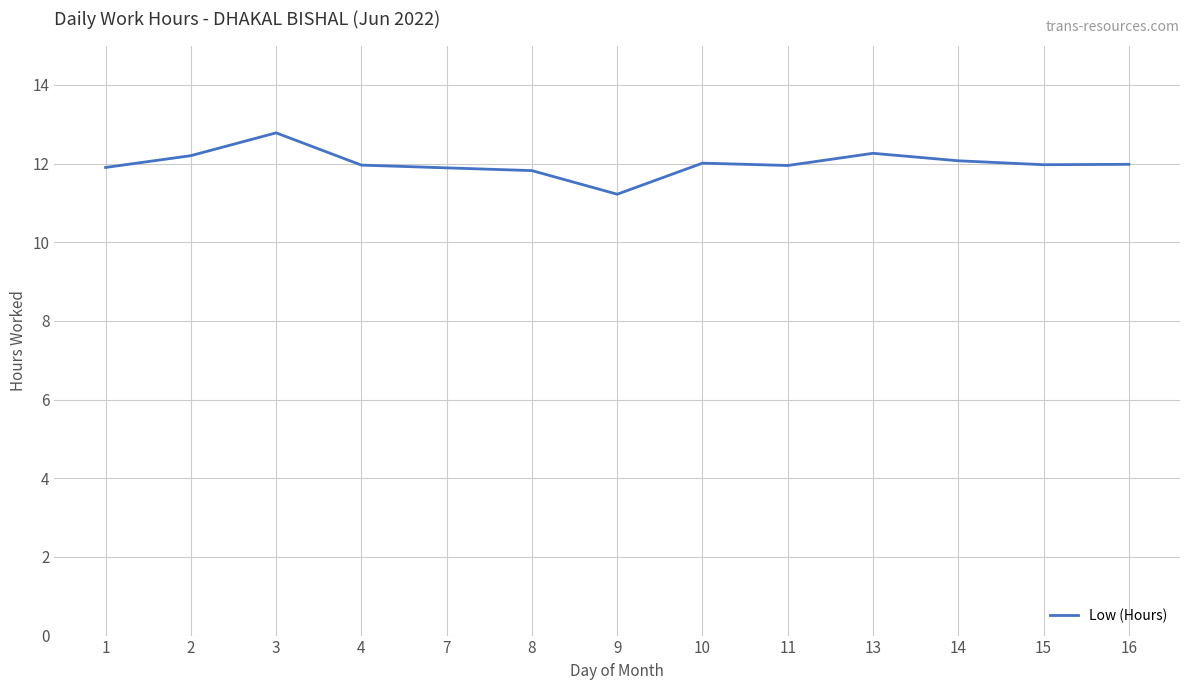

Is it true that the value at 1 is 11.9?

True